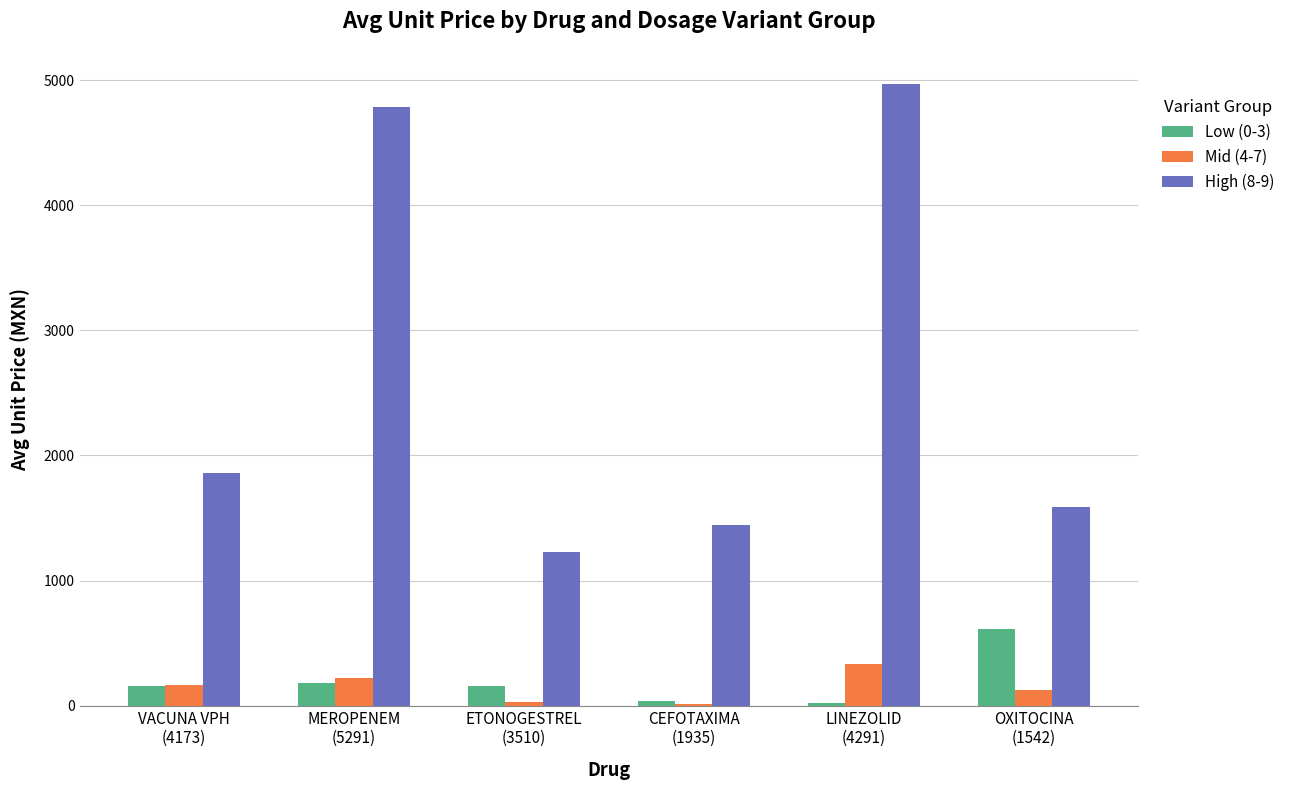

The Mid (4-7) series shows 126.7 at OXITOCINA
(1542). True or false?

True